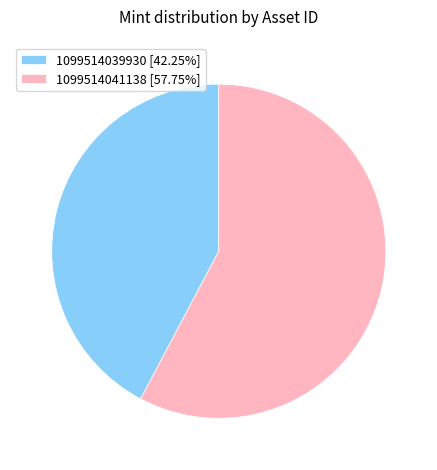

Is it true that 1099514041138 is 50% of the pie?

False